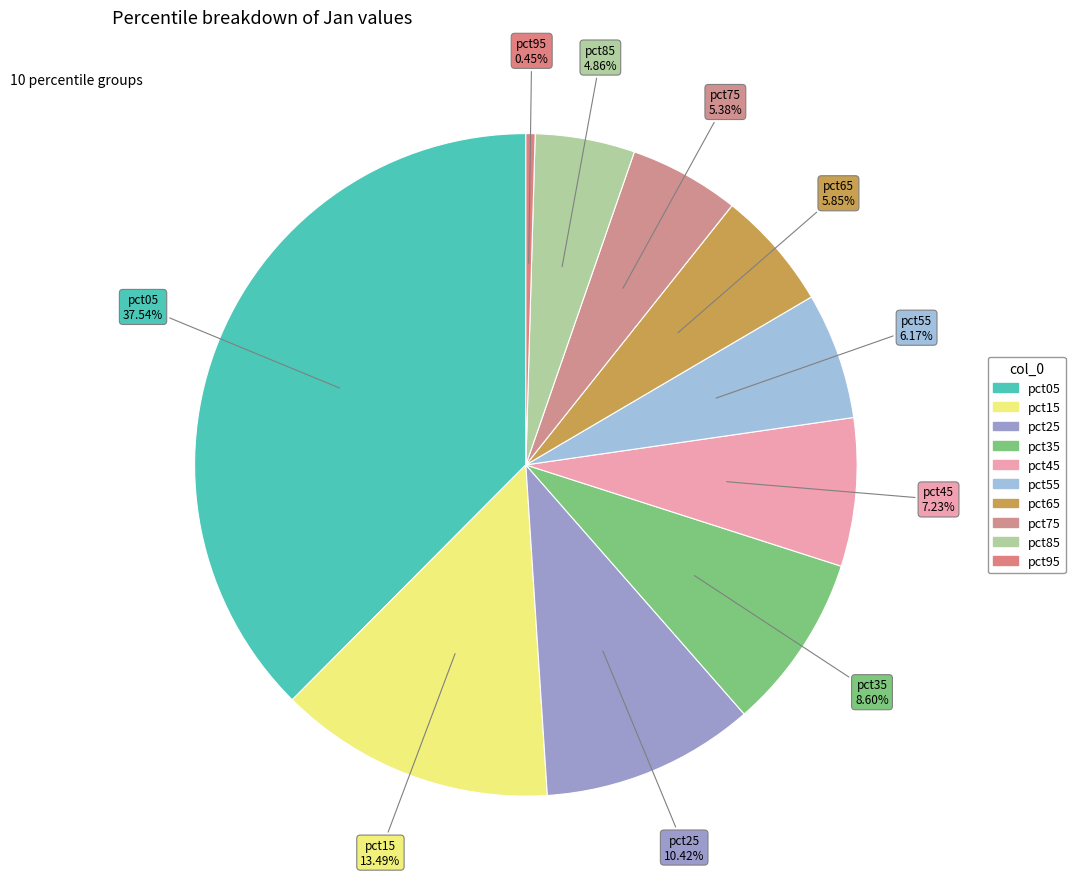

The pct05 slice represents 38% of the pie. True or false?

True